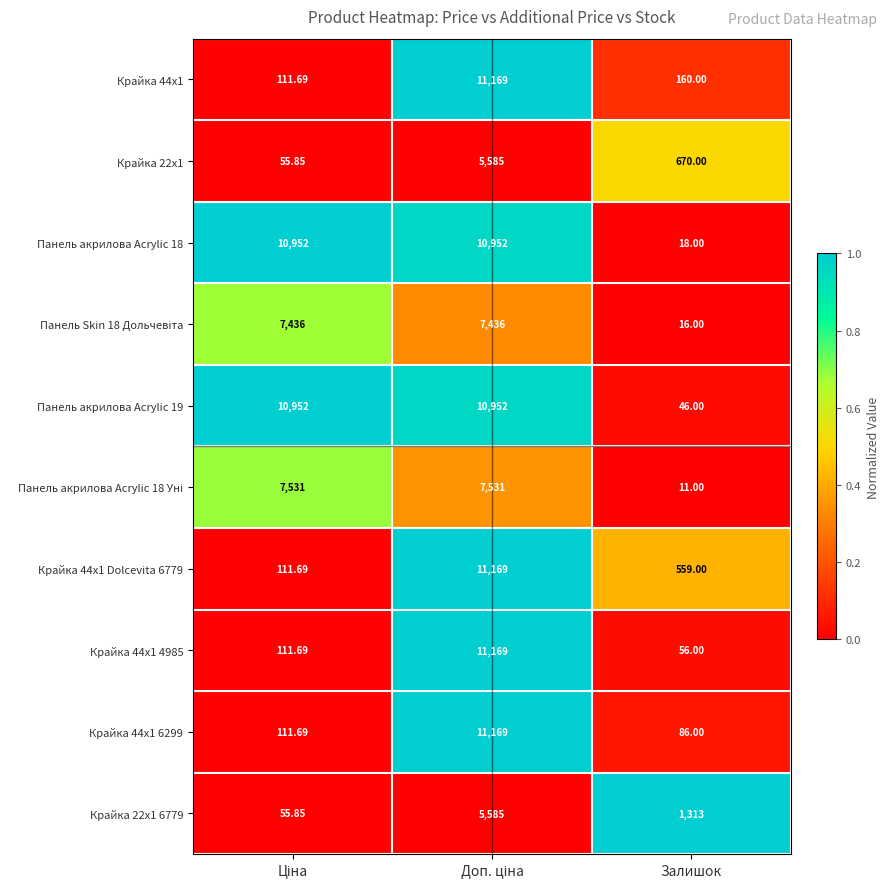

At which label is Крайка 22x1 closest to 2820?

Залишок